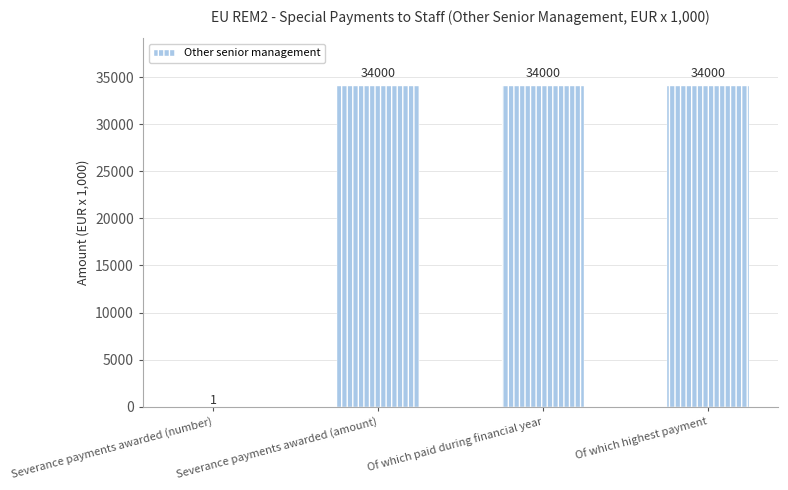

How many categories are shown in the chart?

4